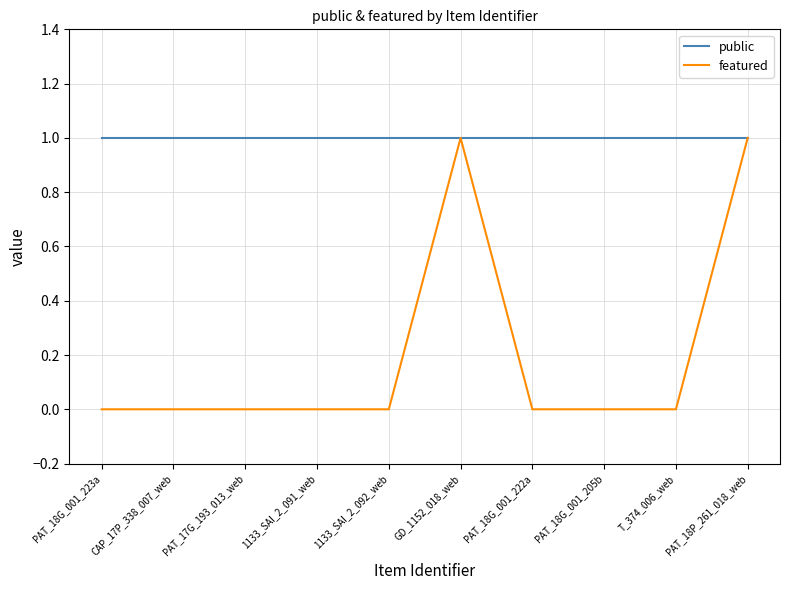

True or false: featured has a value of 0 at PAT_18G_001_205b.

True